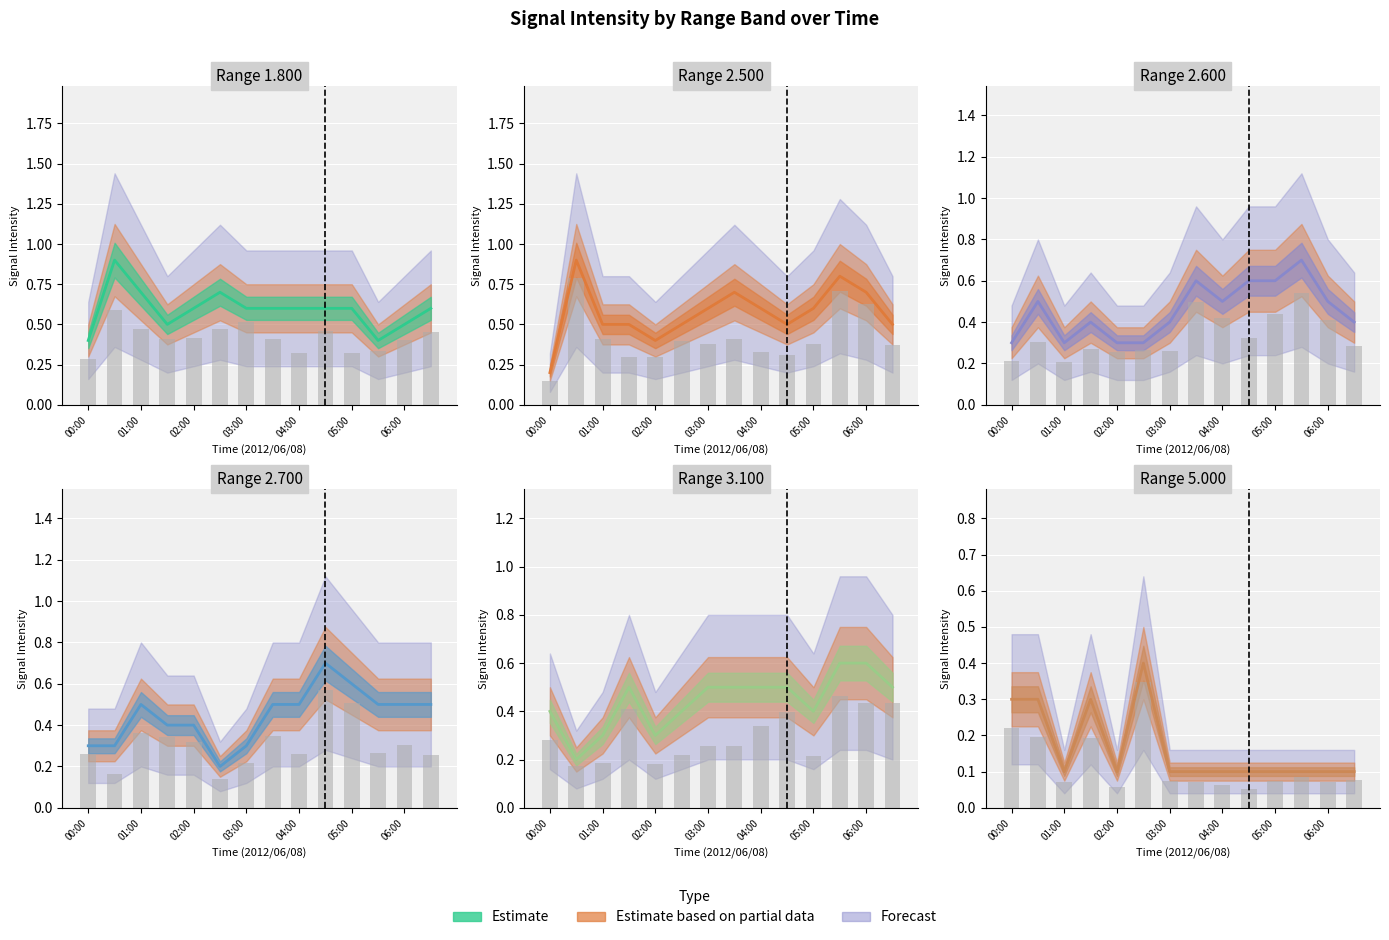

Reading left to right, extract all data points from this chart.

Range_1.800: 00:00=0.4	00:30=0.9	01:00=0.7	01:30=0.5	02:00=0.6	02:30=0.7	03:00=0.6	03:30=0.6	04:00=0.6	04:30=0.6	05:00=0.6	05:30=0.4	06:00=0.5	06:30=0.6
Range_2.500: 00:00=0.2	00:30=0.9	01:00=0.5	01:30=0.5	02:00=0.4	02:30=0.5	03:00=0.6	03:30=0.7	04:00=0.6	04:30=0.5	05:00=0.6	05:30=0.8	06:00=0.7	06:30=0.5
Range_2.600: 00:00=0.3	00:30=0.5	01:00=0.3	01:30=0.4	02:00=0.3	02:30=0.3	03:00=0.4	03:30=0.6	04:00=0.5	04:30=0.6	05:00=0.6	05:30=0.7	06:00=0.5	06:30=0.4
Range_2.700: 00:00=0.3	00:30=0.3	01:00=0.5	01:30=0.4	02:00=0.4	02:30=0.2	03:00=0.3	03:30=0.5	04:00=0.5	04:30=0.7	05:00=0.6	05:30=0.5	06:00=0.5	06:30=0.5
Range_3.100: 00:00=0.4	00:30=0.2	01:00=0.3	01:30=0.5	02:00=0.3	02:30=0.4	03:00=0.5	03:30=0.5	04:00=0.5	04:30=0.5	05:00=0.4	05:30=0.6	06:00=0.6	06:30=0.5
Range_5.000: 00:00=0.3	00:30=0.3	01:00=0.1	01:30=0.3	02:00=0.1	02:30=0.4	03:00=0.1	03:30=0.1	04:00=0.1	04:30=0.1	05:00=0.1	05:30=0.1	06:00=0.1	06:30=0.1